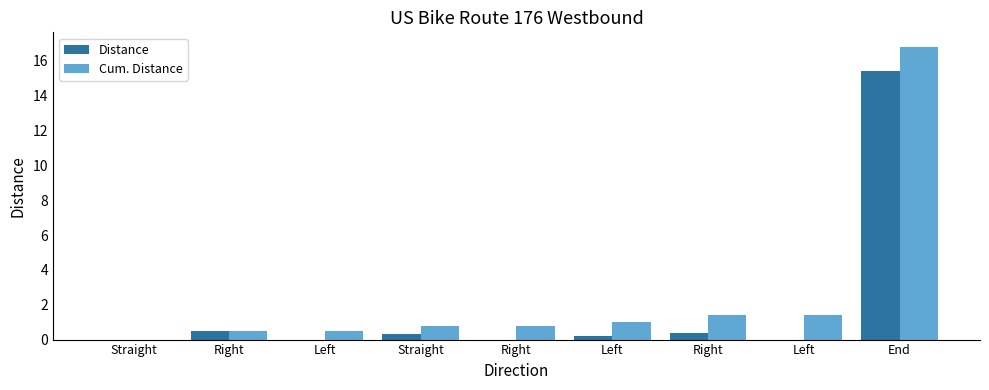

What is the sum of the Distance values at Right and Straight?

0.3